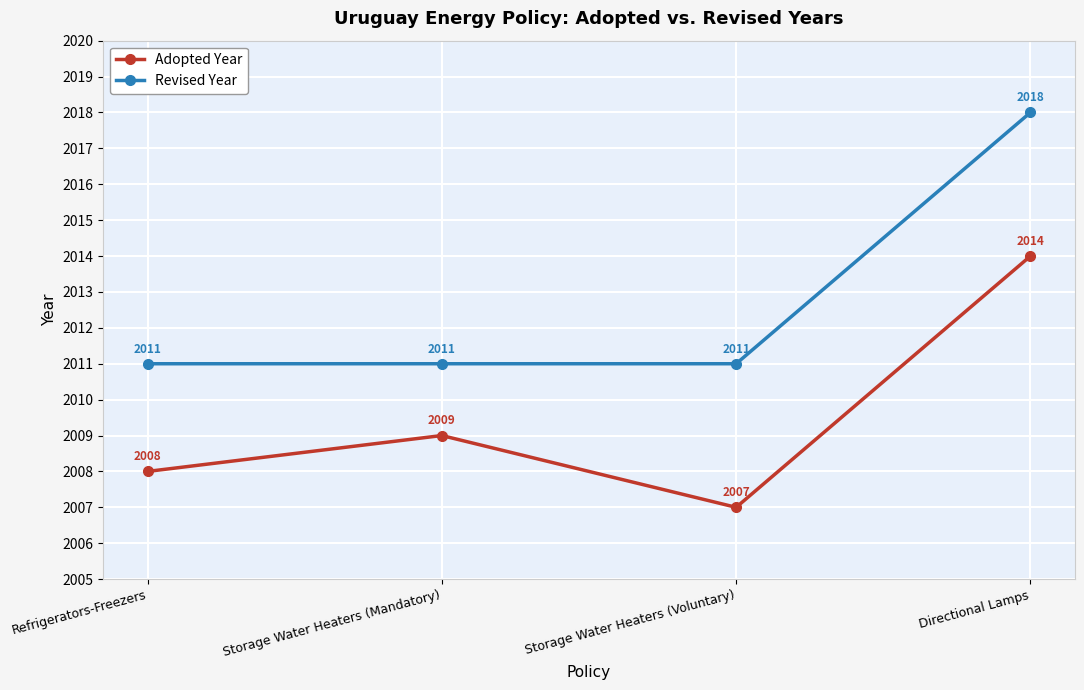

True or false: Revised Year and Adopted Year cross at least once.

False